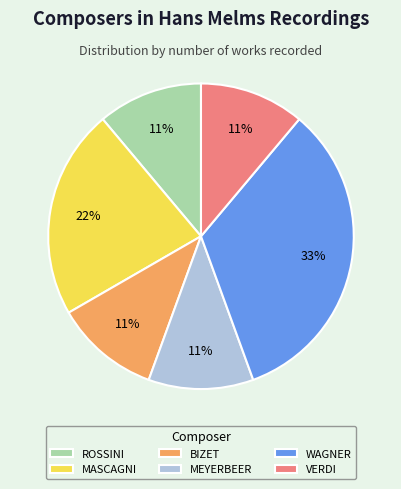

Which slice is the largest?

WAGNER